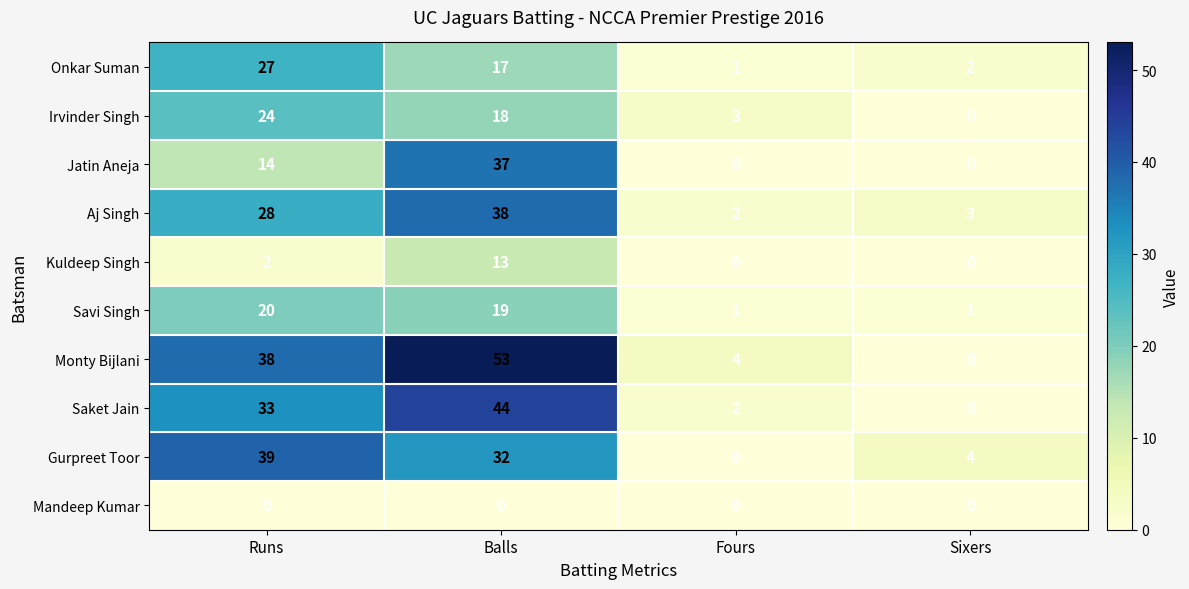

Which series has the largest total across all categories?

Monty Bijlani